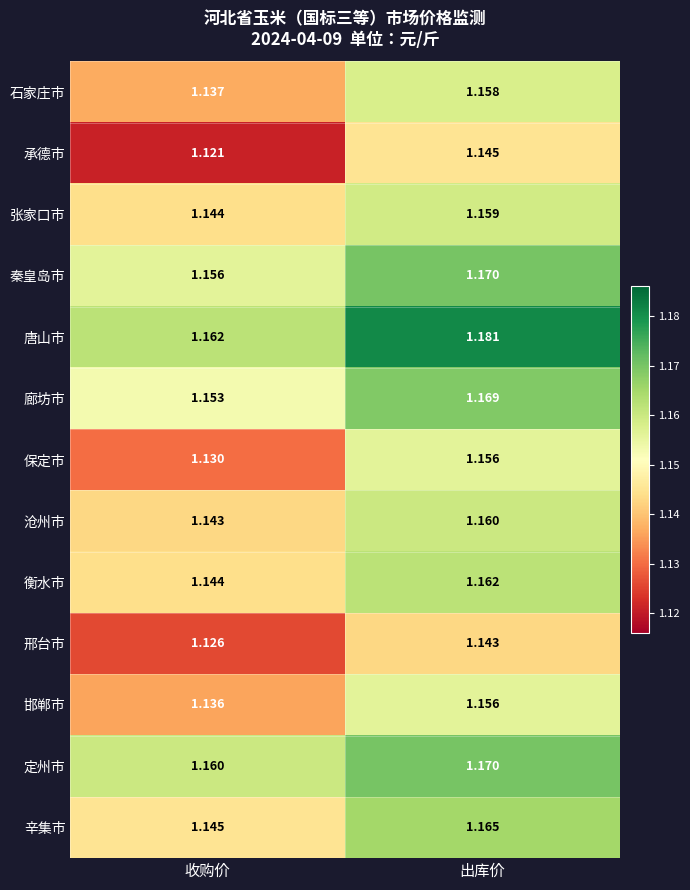

Which category has the lowest value in the 承德市 series?

收购价